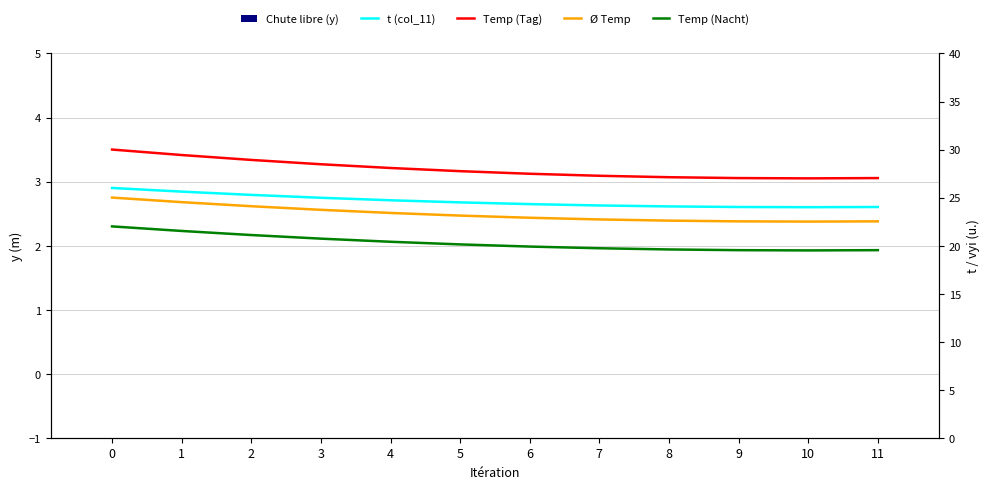

Reading left to right, list all the values displayed in this chart.

Chute libre (y): 0.0	0.0	0.0	0.0	0.0	0.0	0.0	0.0	0.0	0.0	0.0	0.0
t (col_11): 26.0	25.6	25.3	25.0	24.7	24.5	24.3	24.2	24.1	24.0	24.0	24.0
Temp (Tag): 30.0	29.4	28.9	28.5	28.1	27.8	27.5	27.3	27.1	27.0	27.0	27.0
Ø Temp: 25.0	24.5	24.1	23.7	23.4	23.1	22.9	22.7	22.6	22.5	22.5	22.5
Temp (Nacht): 22.0	21.5	21.1	20.7	20.4	20.1	19.9	19.7	19.6	19.5	19.5	19.5